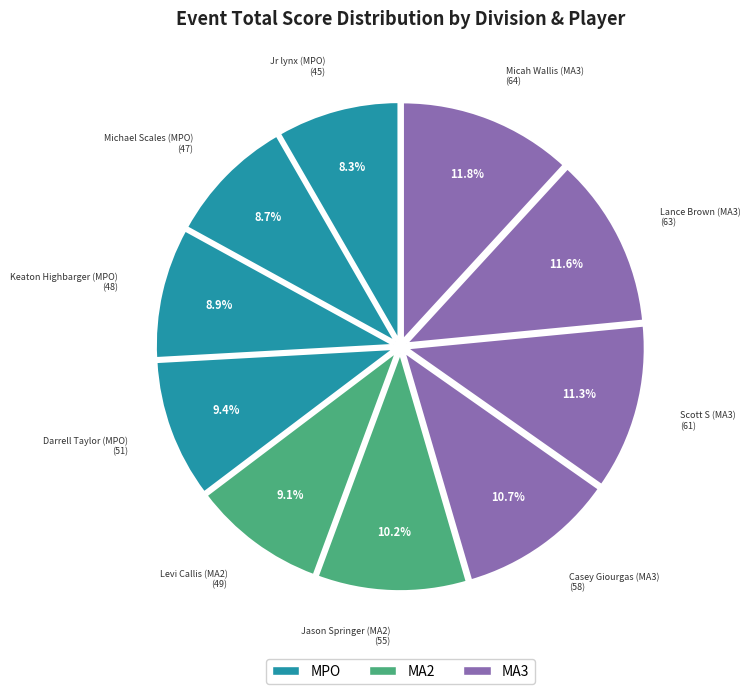

To the nearest percent, what is the difference between the Lance Brown (MA3) and Darrell Taylor (MPO) slice percentages?

2%